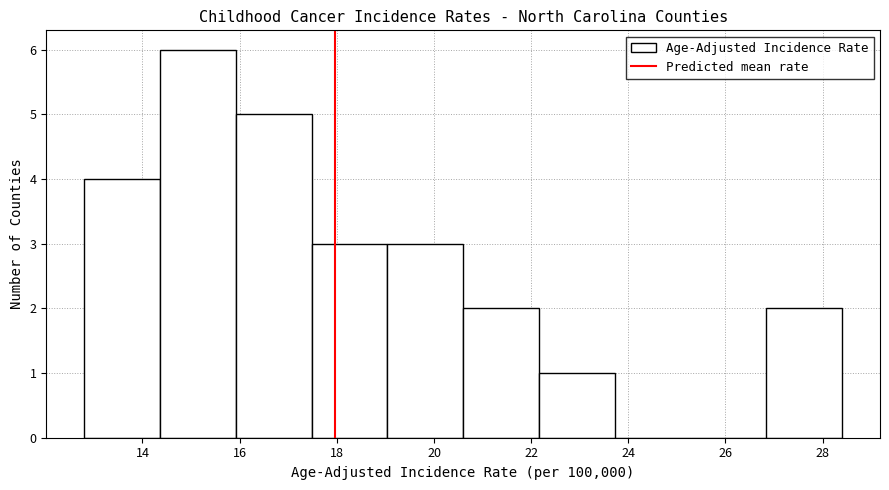

How tall is the bar that spans 22.16 to 23.72 on the x-axis? Neither the bar edges nor the heights are printed on the chart, so give them approximately, as read against the axes.

1